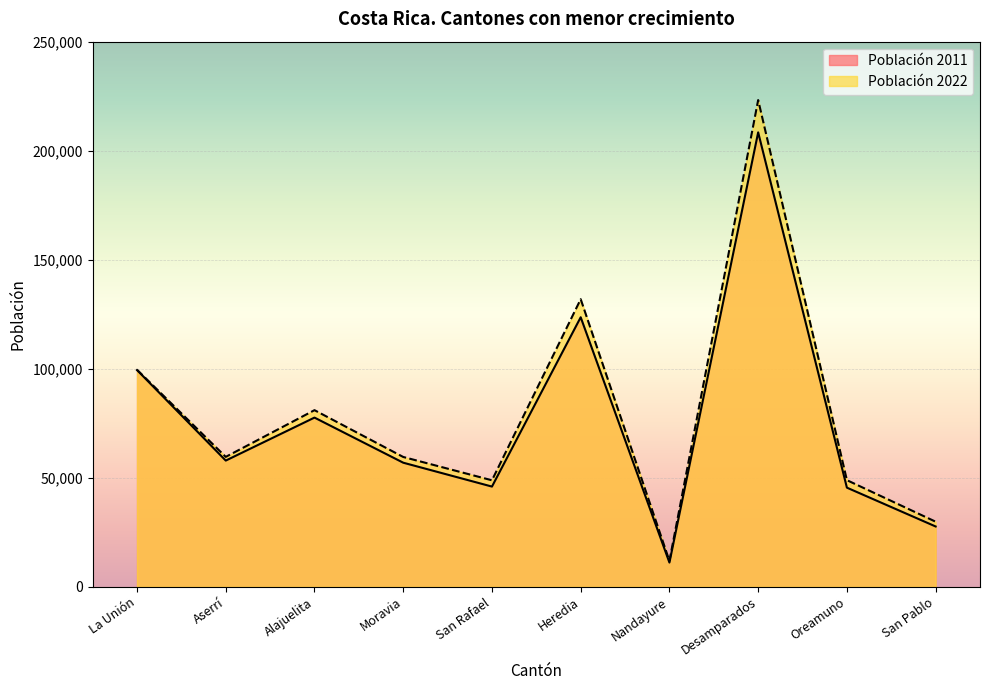

At Oreamuno, list the series in order from largest to smallest.

Población 2022, Población 2011